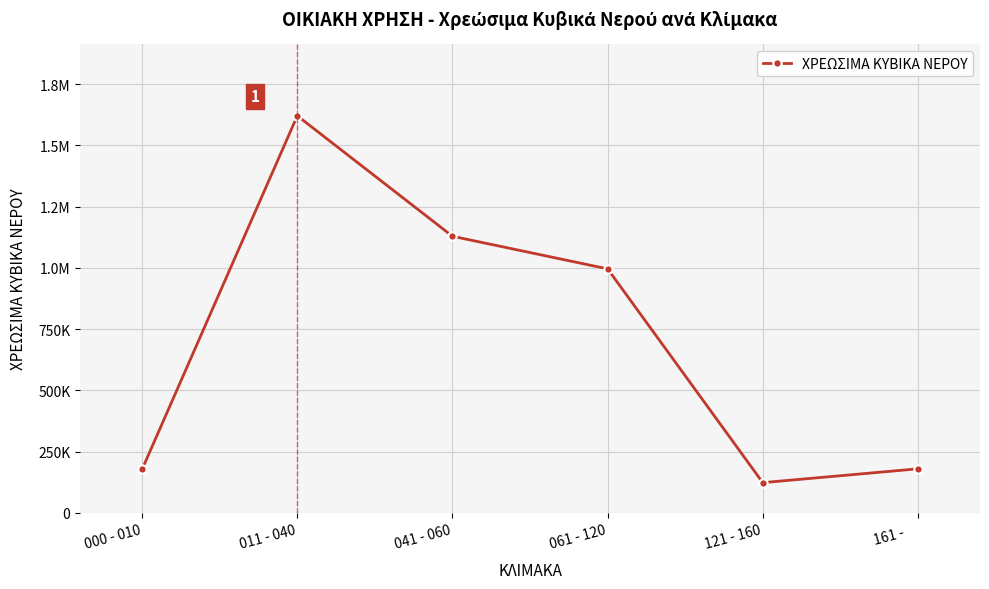

True or false: the data shows 276924 at 161 -    .

False